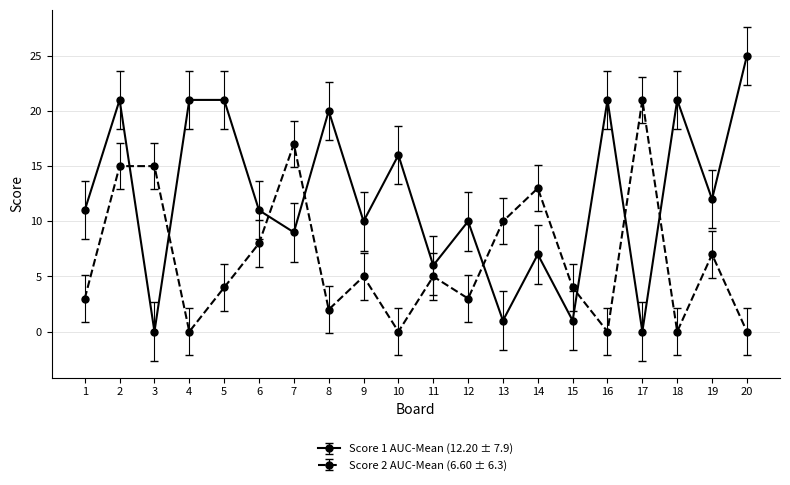

Which series has the largest total across all categories?

Score 1 AUC-Mean (12.20 ± 7.9)